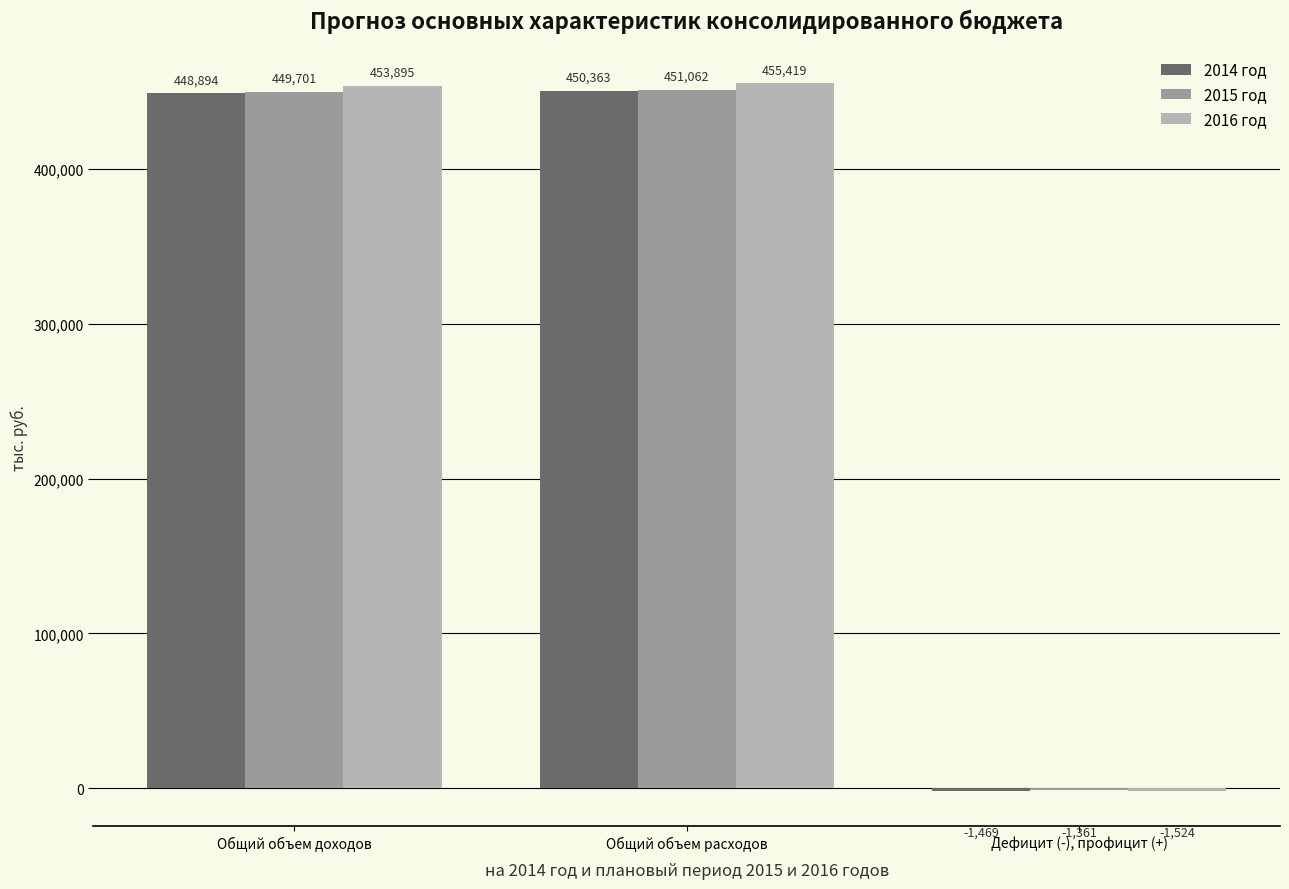

How many series are shown in this chart?

3